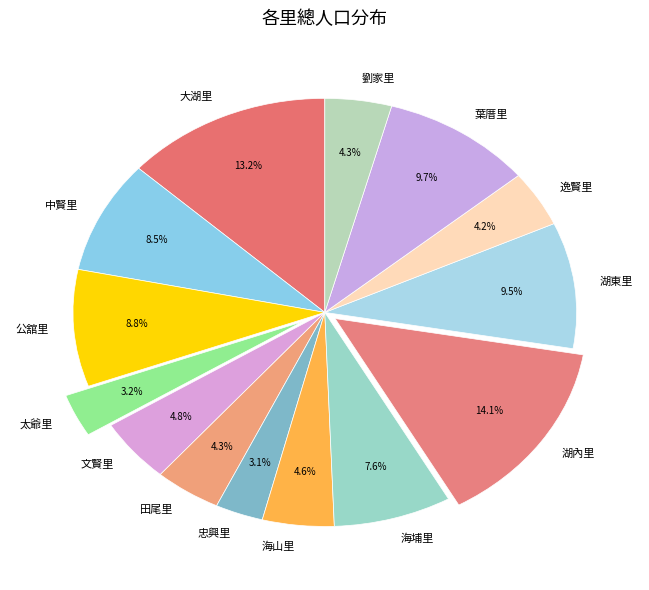

Which category has the biggest portion of the pie?

湖內里